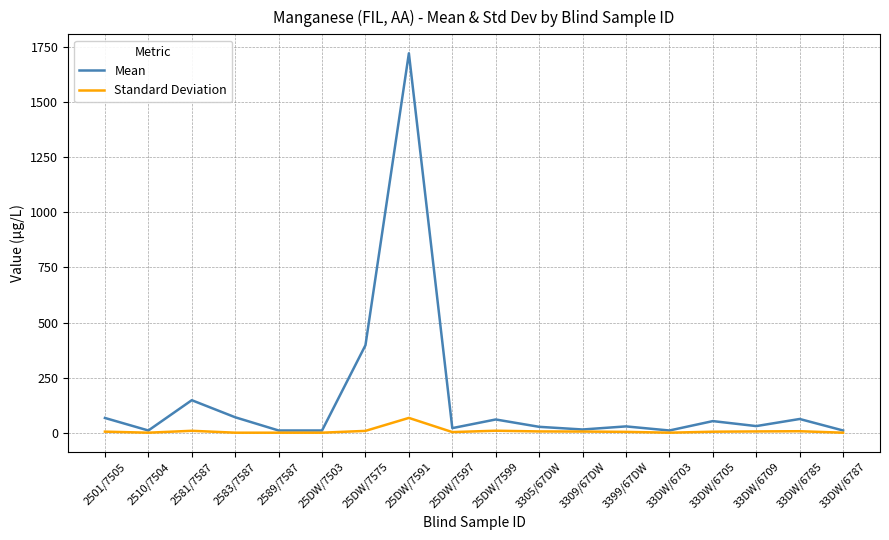

Rank the series by their maximum value, from highest to lowest.

Mean, Standard Deviation